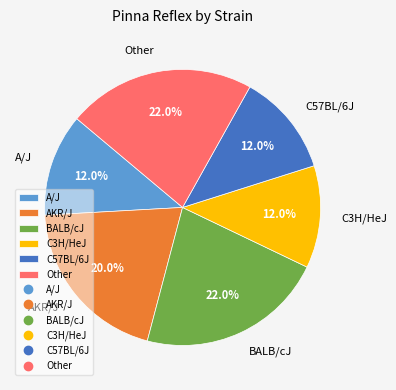

To the nearest percent, what percentage of the pie is A/J?

12%